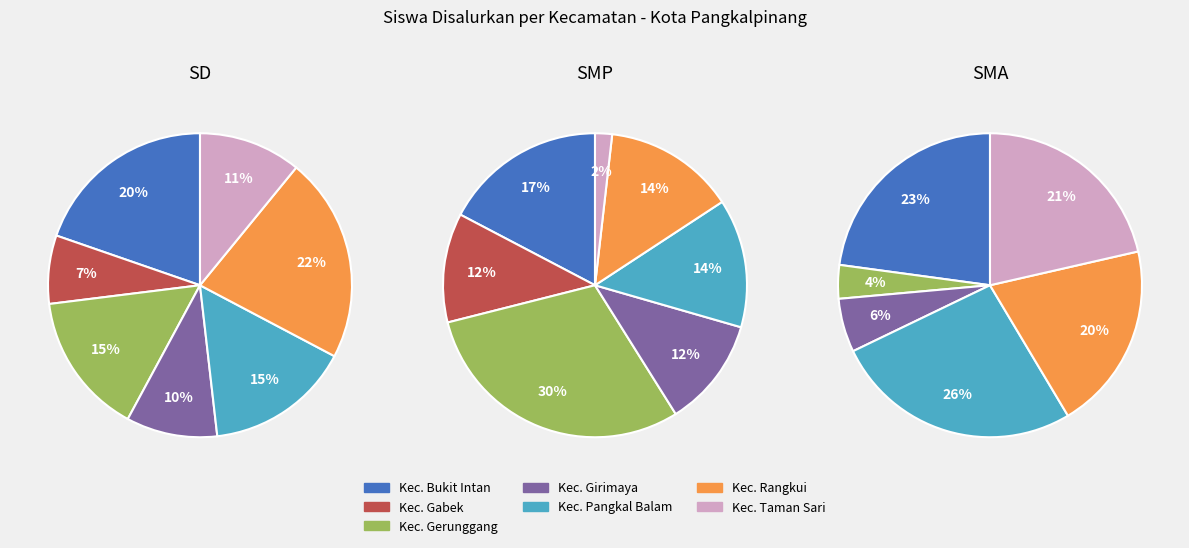

Which slice is the smallest?

Kec. Gabek